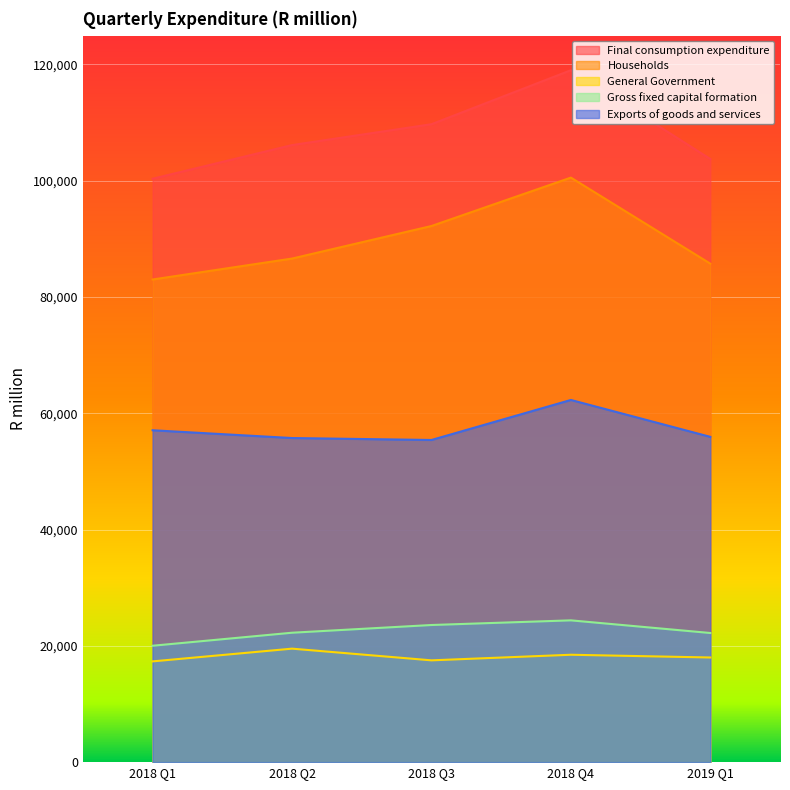

True or false: Exports of goods and services has more than 0 interior local peaks.

True